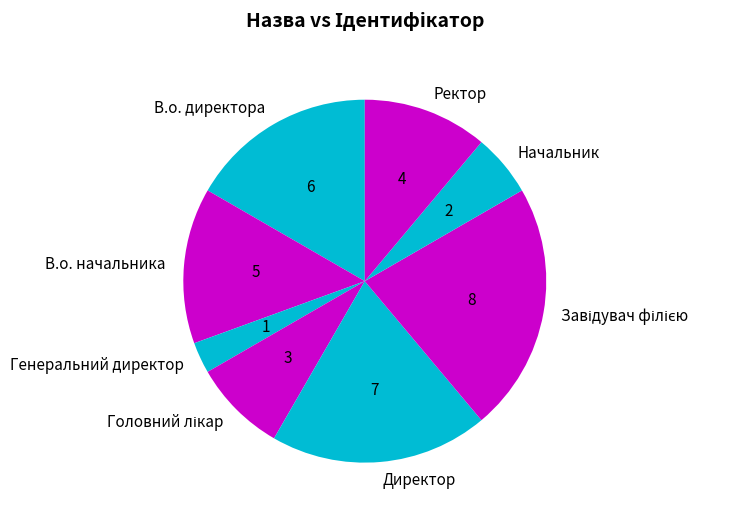

Combined, do В.о. директора and Директор account for over 50%?

No